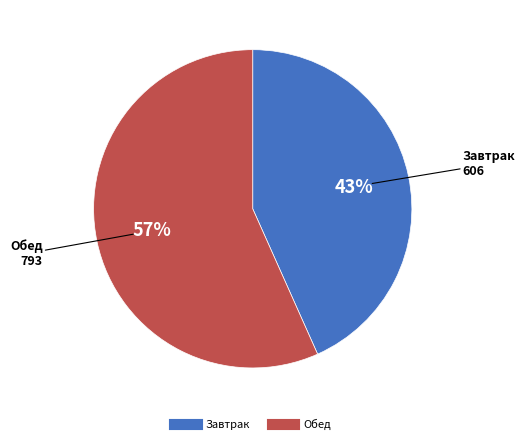

Does any single category account for the majority?

Yes